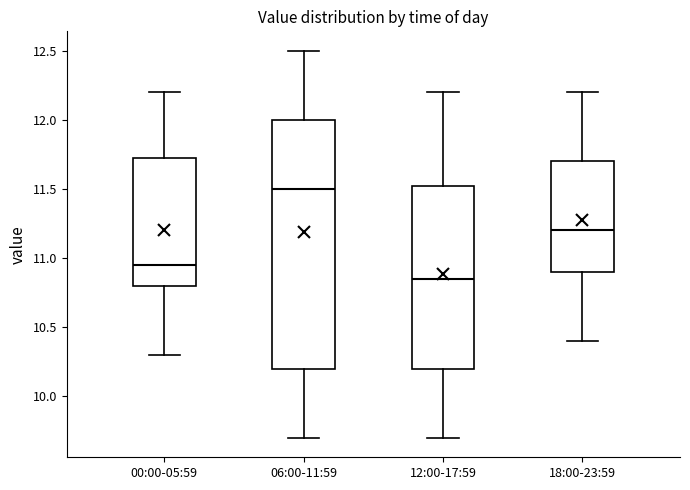

Reading left to right, transcribe this box plot: for each box, give where its median line is, the range the box spans, and where its two whiskers end, as read against the y-axis. The values are not printed on the chart, so give them approximately, as read against the axis.

00:00-05:59: median 10.95, box 10.80 to 11.75, whiskers 10.30 to 12.20
06:00-11:59: median 11.50, box 10.20 to 12.00, whiskers 9.70 to 12.50
12:00-17:59: median 10.85, box 10.20 to 11.55, whiskers 9.70 to 12.20
18:00-23:59: median 11.20, box 10.90 to 11.70, whiskers 10.40 to 12.20